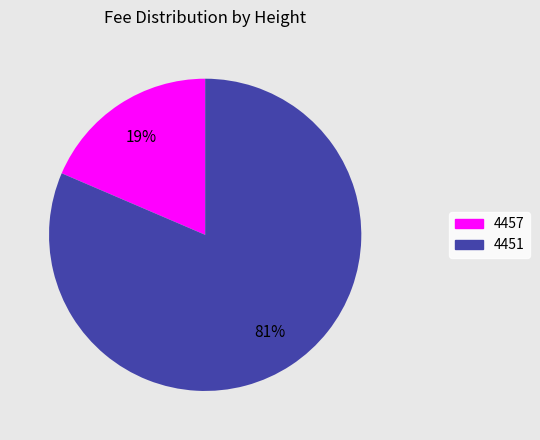

To the nearest percent, what is the average slice percentage?

50%